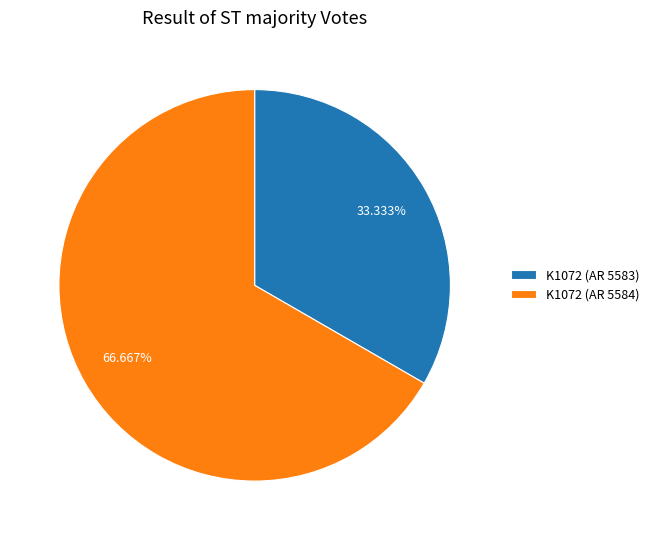

What portion of the pie excludes K1072 (AR 5583)?

66.7%